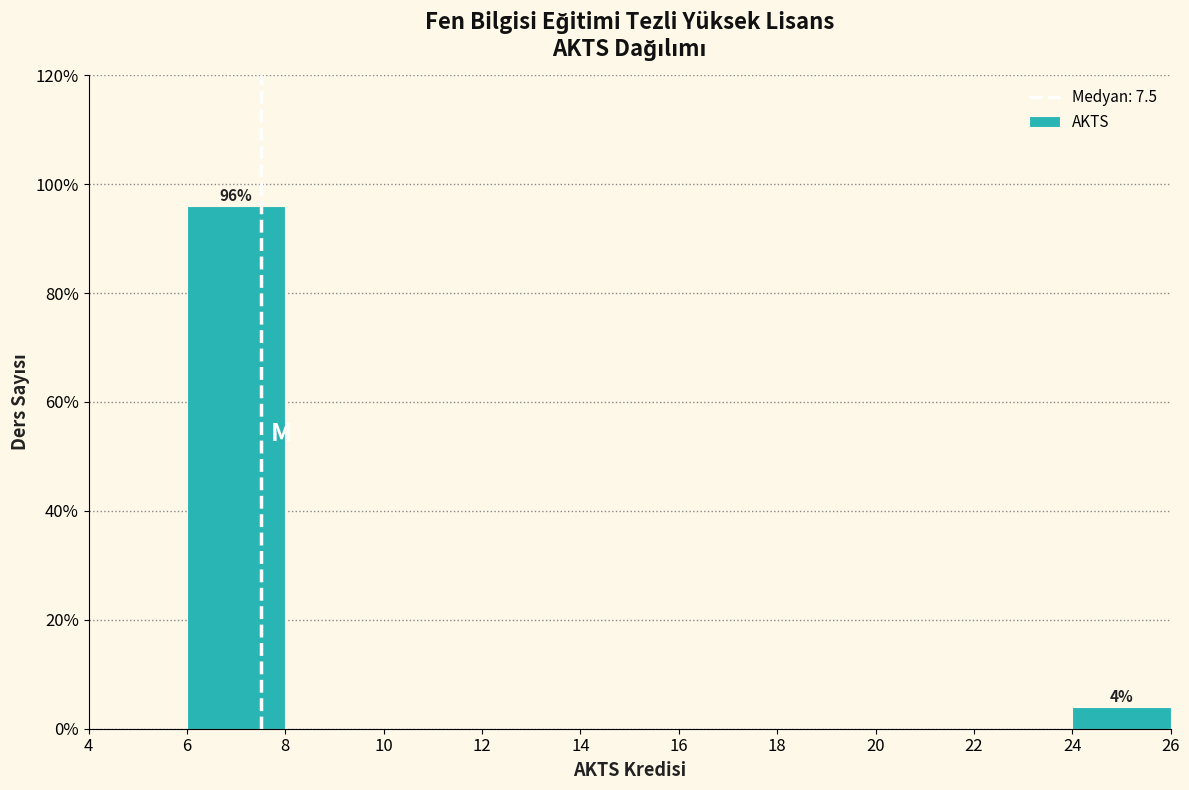

Which range on the x-axis has the tallest bar?

6 to 8